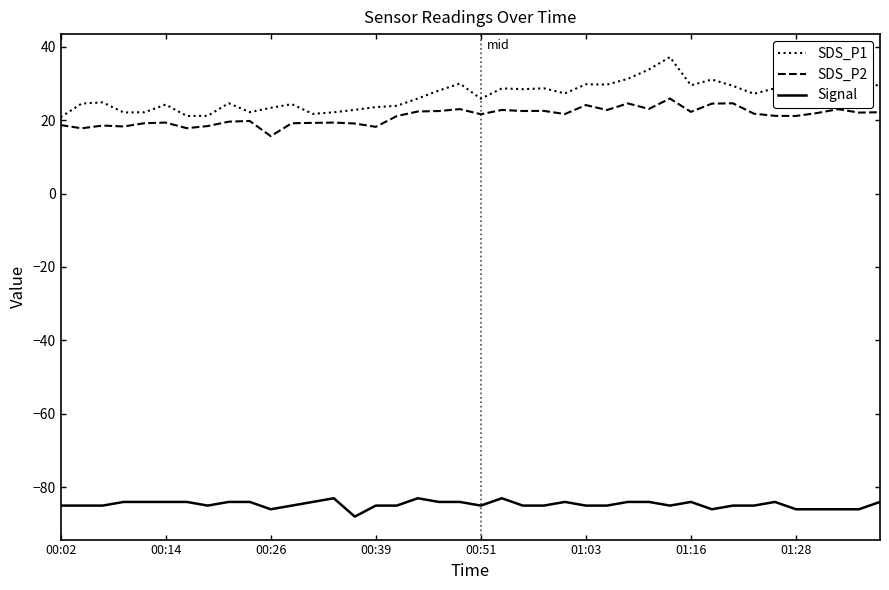

What is the maximum value for SDS_P1?

37.2